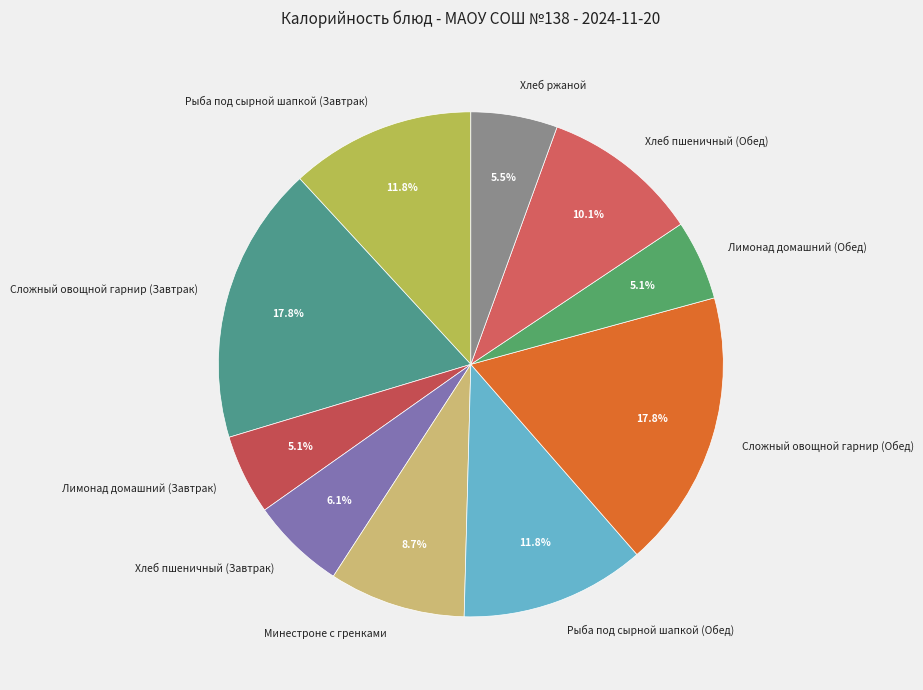

Which has a higher value, Лимонад домашний (Обед) or Рыба под сырной шапкой (Обед)?

Рыба под сырной шапкой (Обед)